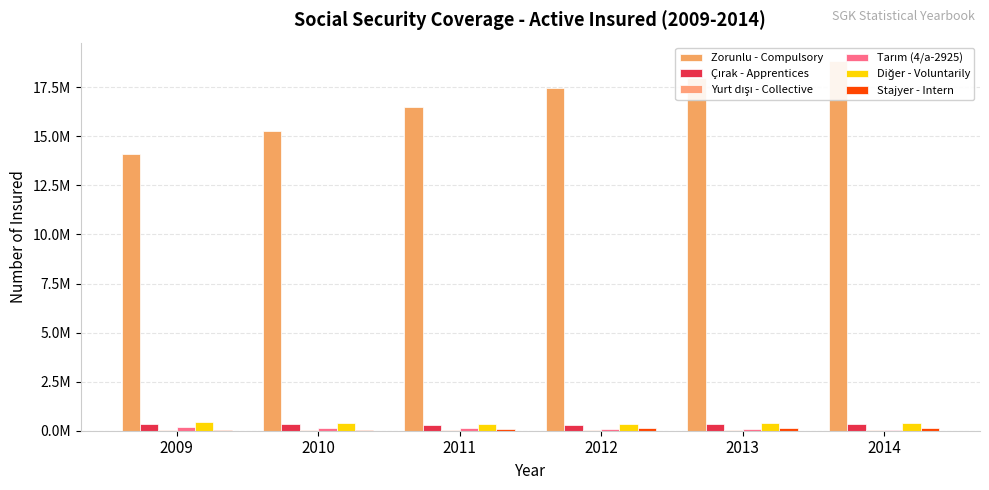

At which label does Zorunlu - Compulsory reach its minimum?

2009